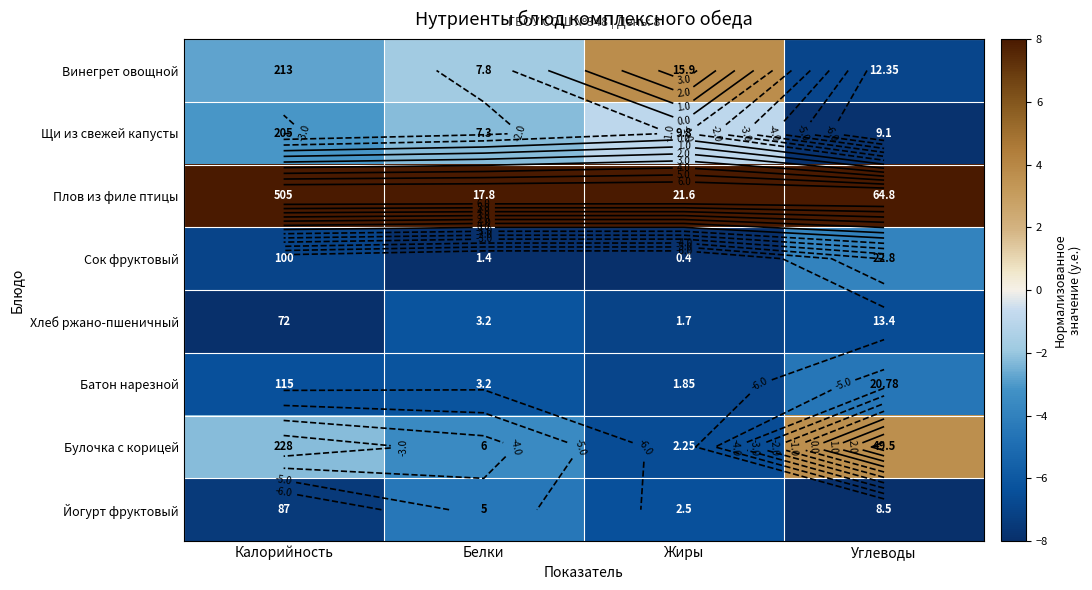

Where does the Йогурт фруктовый series first go above -6?

Белки